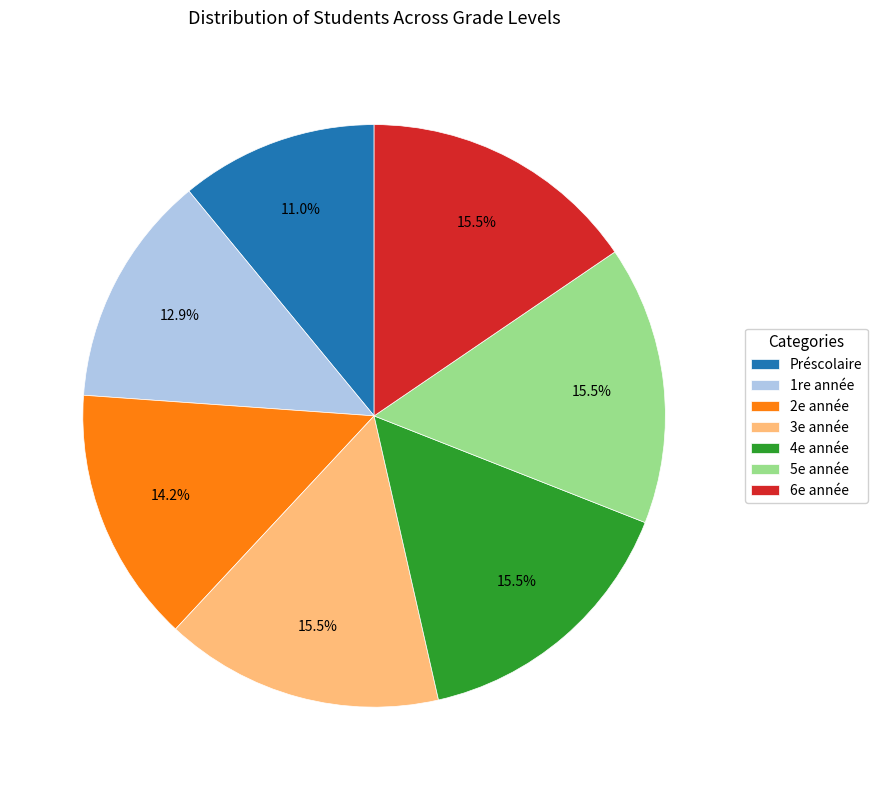

True or false: Préscolaire accounts for 11% of the total.

True